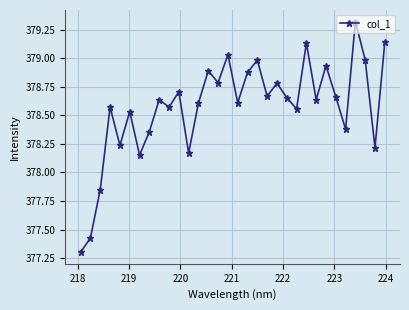

How many interior local peaks (higher than both neighbors) does the data have?

11